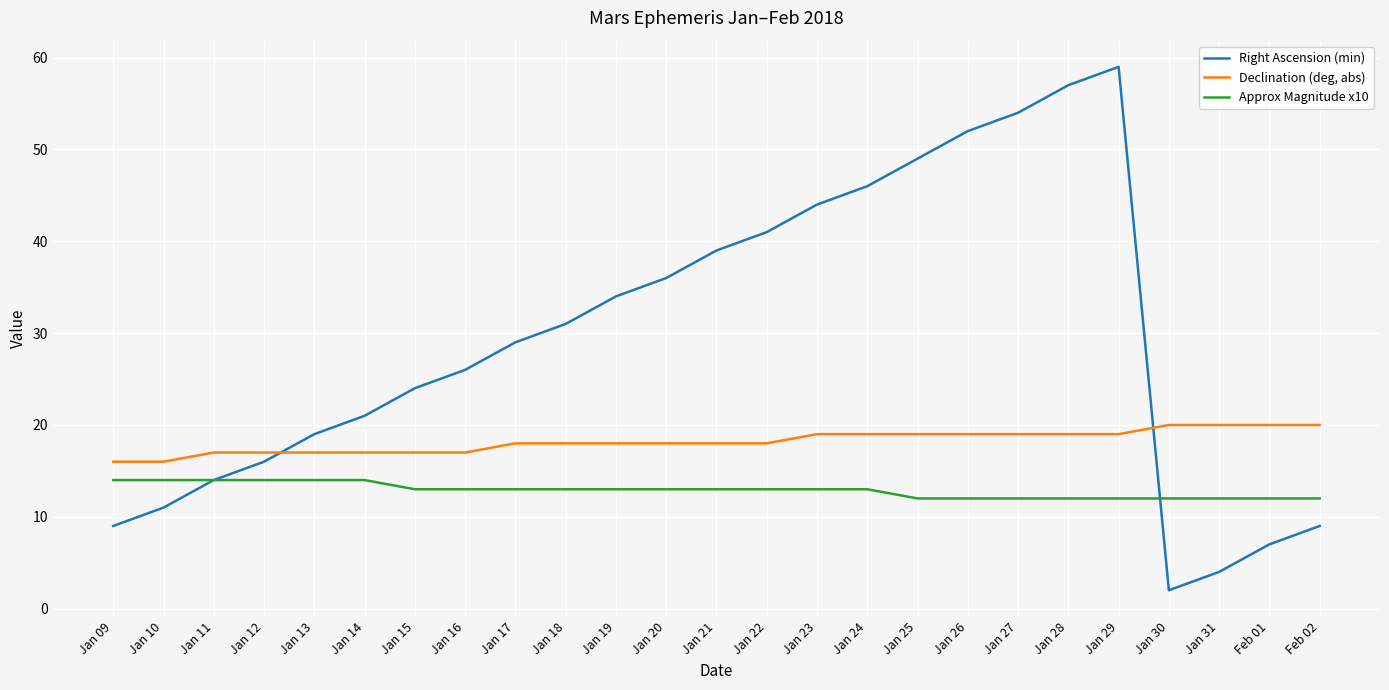

Between Jan 26 and Jan 28, which series saw the biggest shift?

Right Ascension (min)